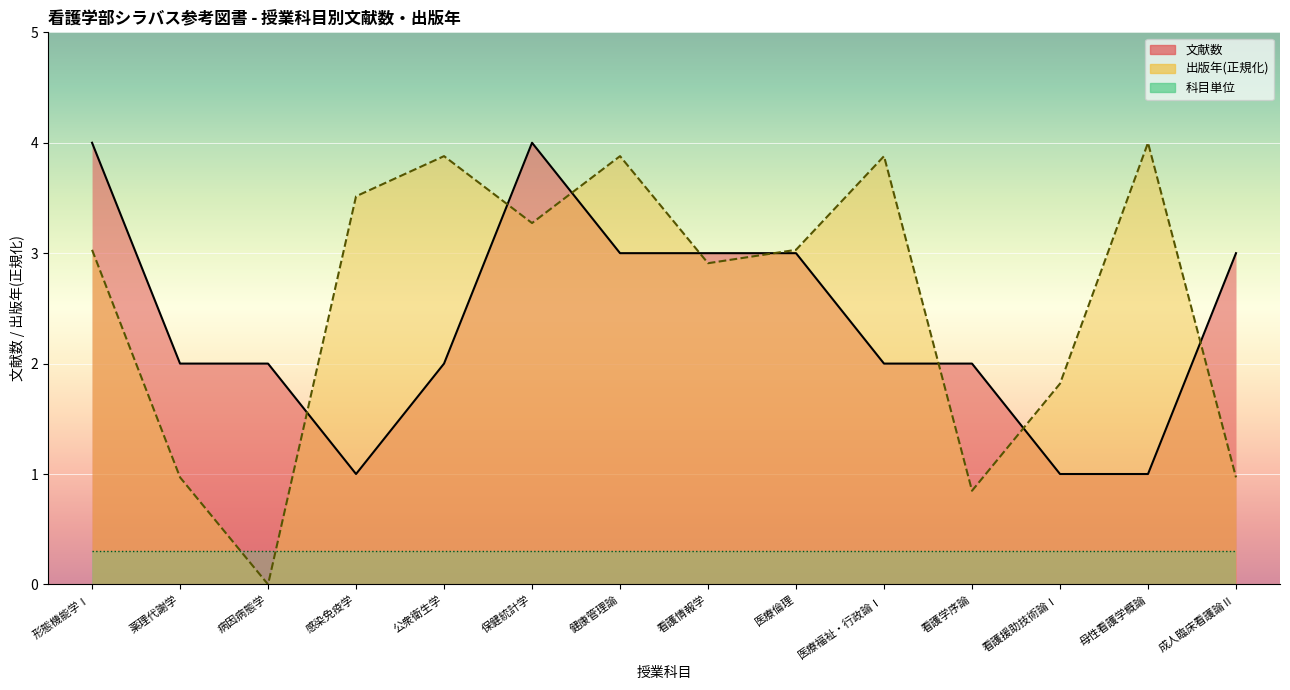

Reading left to right, list all the values displayed in this chart.

出版年: 形態機能学Ⅰ=3.0	薬理代謝学=1.0	病因病態学=0.0	感染免疫学=3.5	公衆衛生学=3.9	保健統計学=3.3	健康管理論=3.9	看護情報学=2.9	医療倫理=3.0	医療福祉・行政論Ⅰ=3.9	看護学序論=0.8	看護援助技術論Ⅰ=1.8	母性看護学概論=4.0	成人臨床看護論Ⅱ=1.0
count: 形態機能学Ⅰ=4.0	薬理代謝学=2.0	病因病態学=2.0	感染免疫学=1.0	公衆衛生学=2.0	保健統計学=4.0	健康管理論=3.0	看護情報学=3.0	医療倫理=3.0	医療福祉・行政論Ⅰ=2.0	看護学序論=2.0	看護援助技術論Ⅰ=1.0	母性看護学概論=1.0	成人臨床看護論Ⅱ=3.0